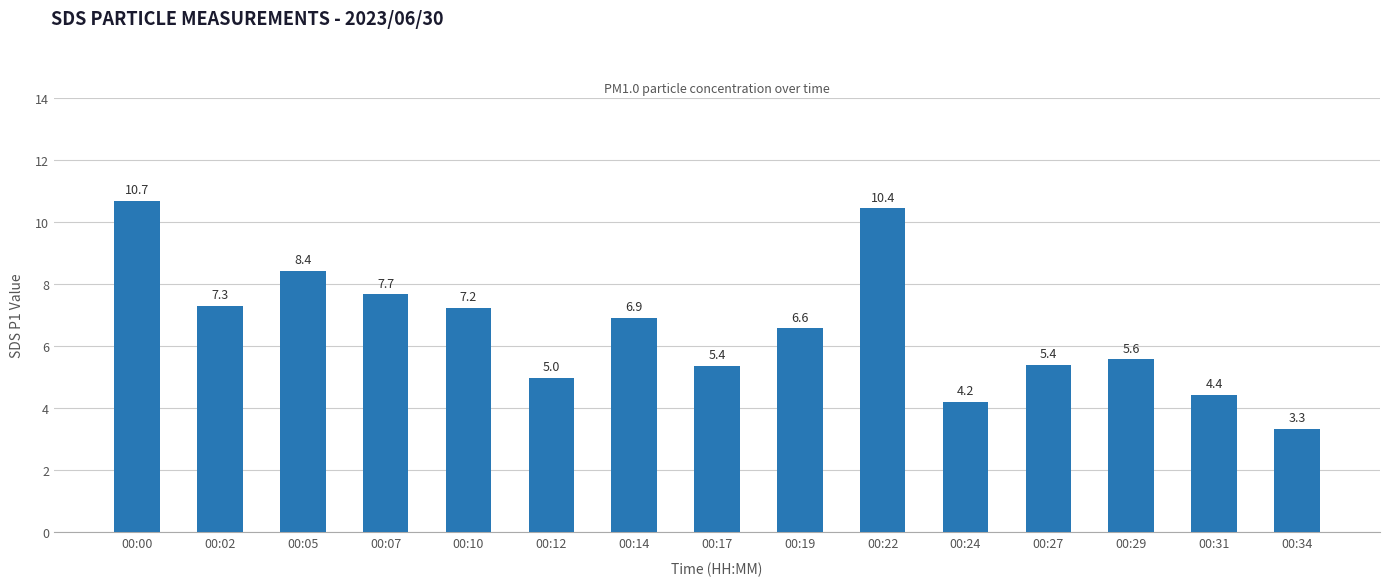

Which label corresponds to the smallest value in the chart?

00:34